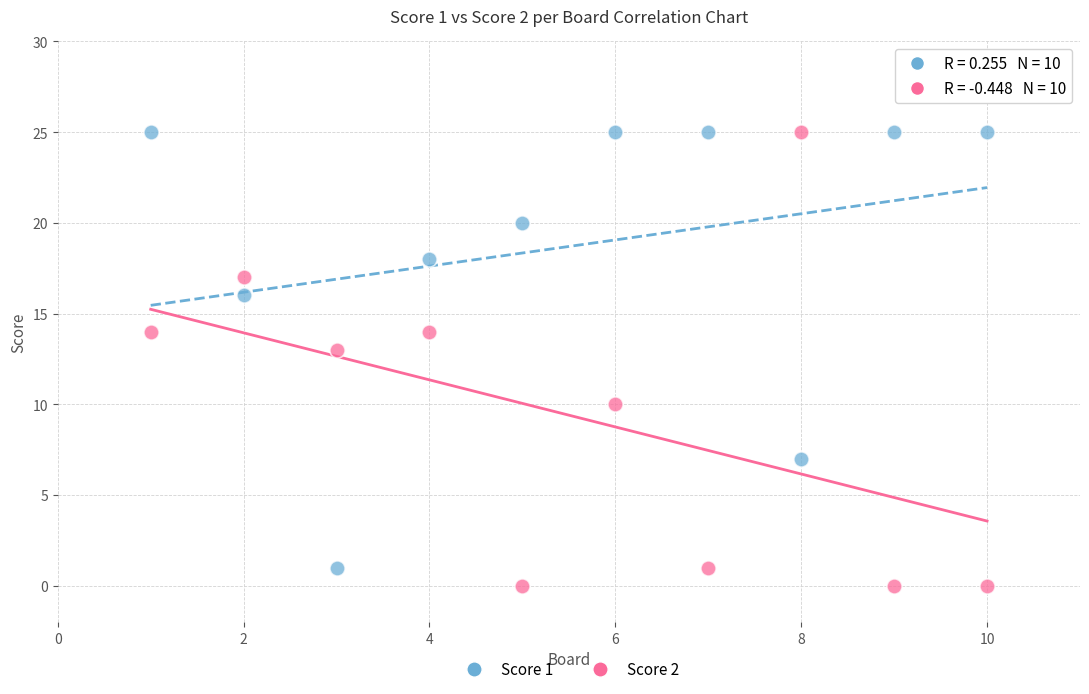

Which series has the largest Y range (max minus min)?

Score 2